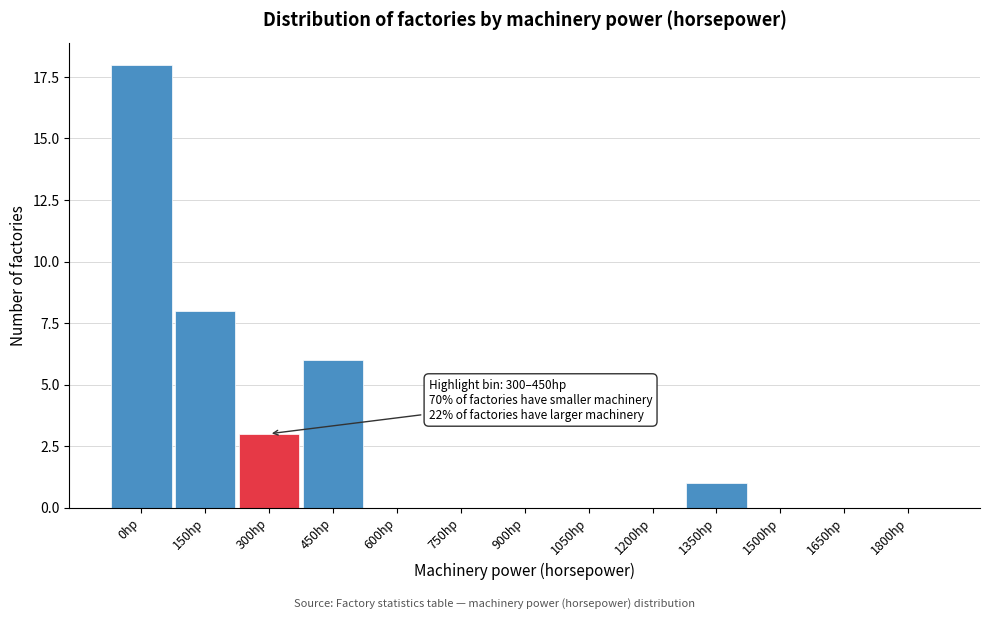

Reading left to right, list all the values displayed in this chart.

0hp=18	150hp=8	300hp=3	450hp=6	600hp=0	750hp=0	900hp=0	1050hp=0	1200hp=0	1350hp=1	1500hp=0	1650hp=0	1800hp=0